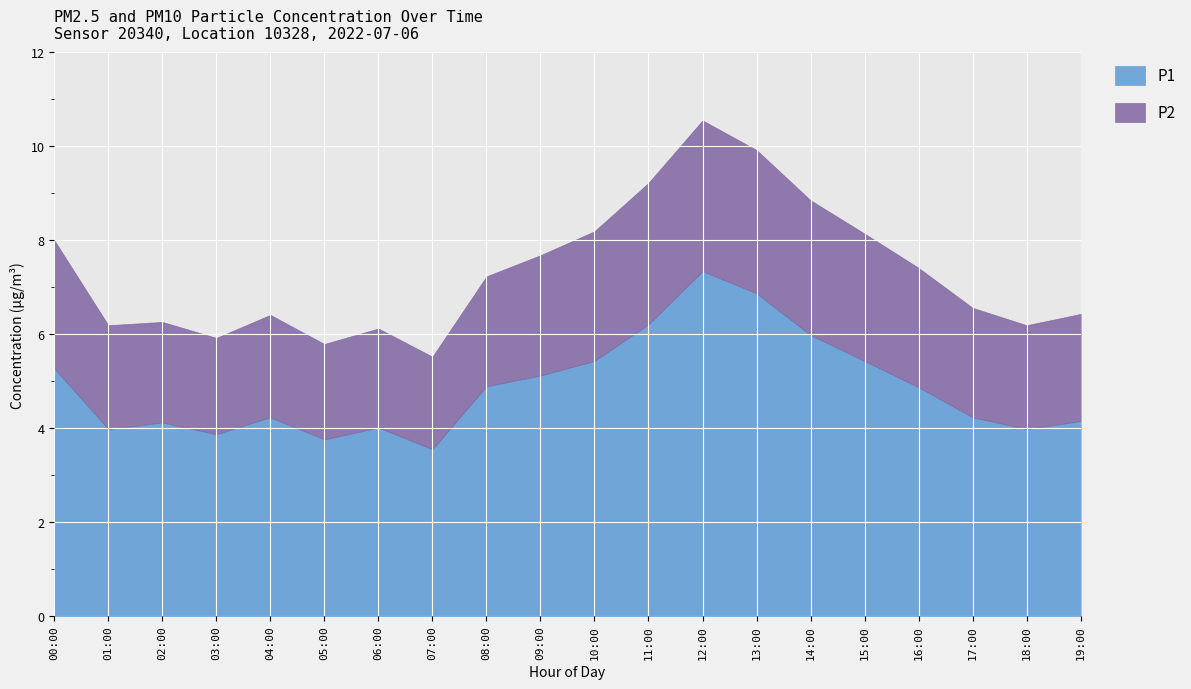

True or false: P1 and P2 intersect in this chart.

False